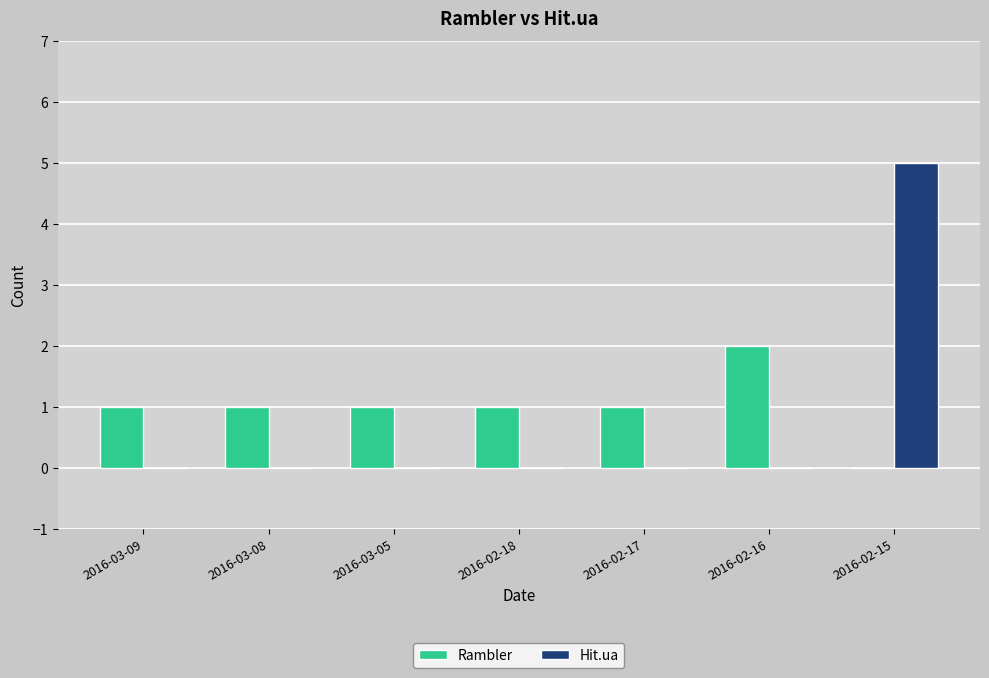

Is the value of Rambler at 2016-02-17 greater than the value of Hit.ua at 2016-03-08?

Yes